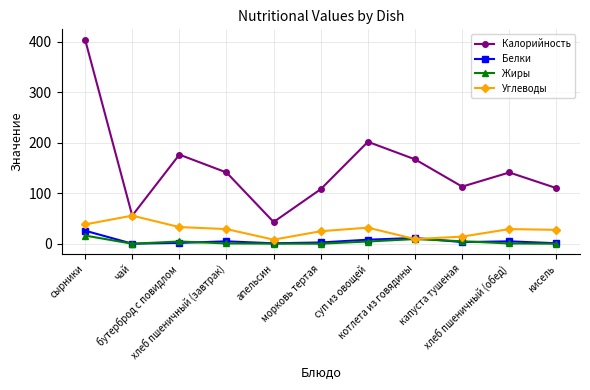

What is the difference between the second highest and minimum values in the Калорийность series?

158.7